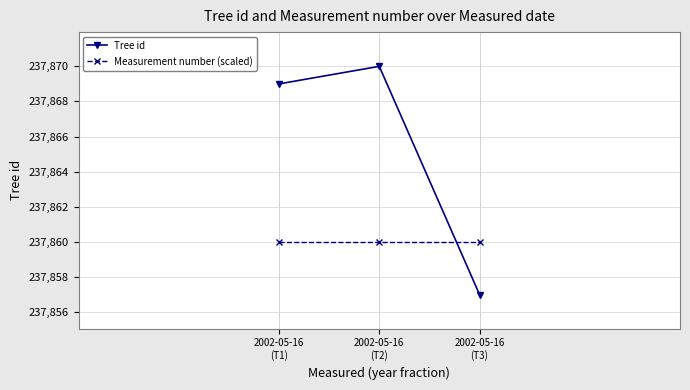

What is the total value across all series at 2002-05-16
(T1)?

475729